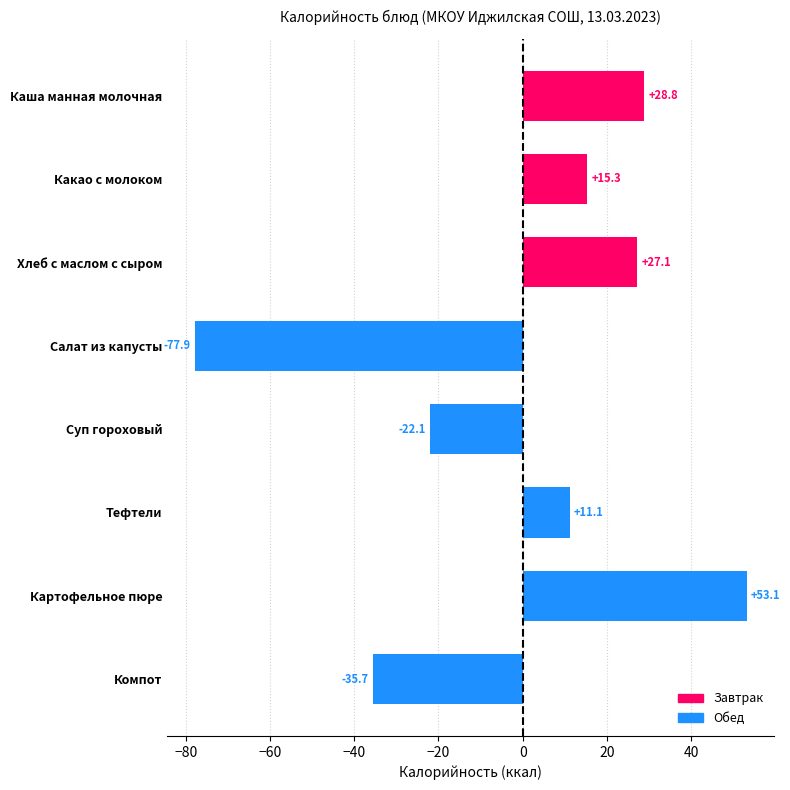

What is the change in value from Суп гороховый to Компот?

-13.6